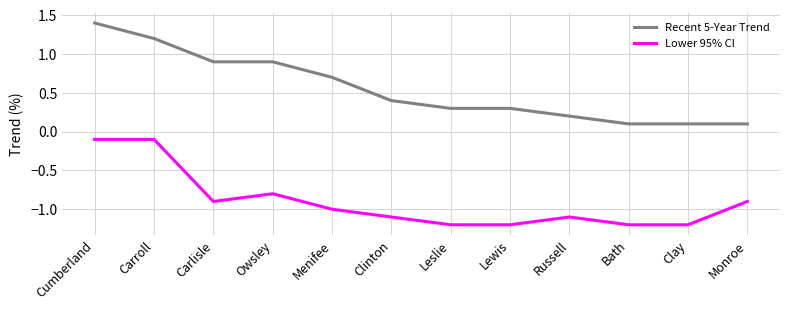

Reading left to right, what are all the values shown in this chart?

Recent 5-Year Trend: 1.4	1.2	0.9	0.9	0.7	0.4	0.3	0.3	0.2	0.1	0.1	0.1
Lower 95% CI: -0.1	-0.1	-0.9	-0.8	-1.0	-1.1	-1.2	-1.2	-1.1	-1.2	-1.2	-0.9